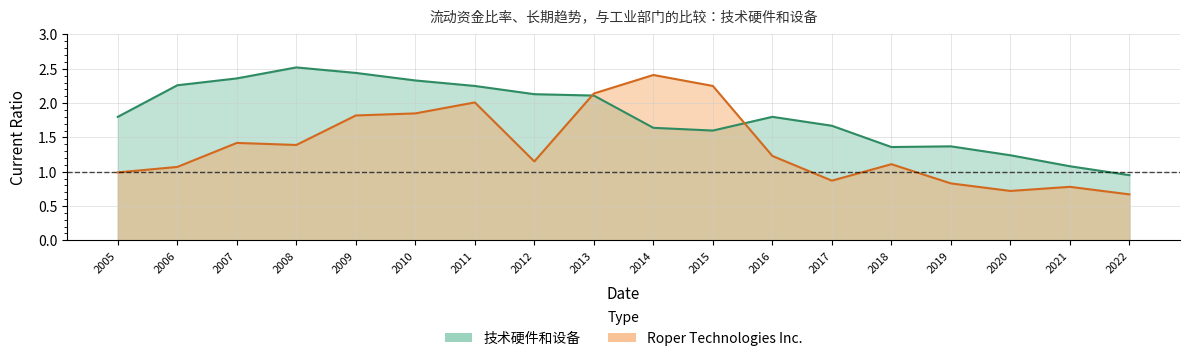

Reading left to right, what are all the values shown in this chart?

Roper Technologies Inc.: 2005=1.0	2006=1.1	2007=1.4	2008=1.4	2009=1.8	2010=1.9	2011=2.0	2012=1.1	2013=2.1	2014=2.4	2015=2.2	2016=1.2	2017=0.9	2018=1.1	2019=0.8	2020=0.7	2021=0.8	2022=0.7
技术硬件和设备: 2005=1.8	2006=2.3	2007=2.4	2008=2.5	2009=2.4	2010=2.3	2011=2.2	2012=2.1	2013=2.1	2014=1.6	2015=1.6	2016=1.8	2017=1.7	2018=1.4	2019=1.4	2020=1.2	2021=1.1	2022=0.9